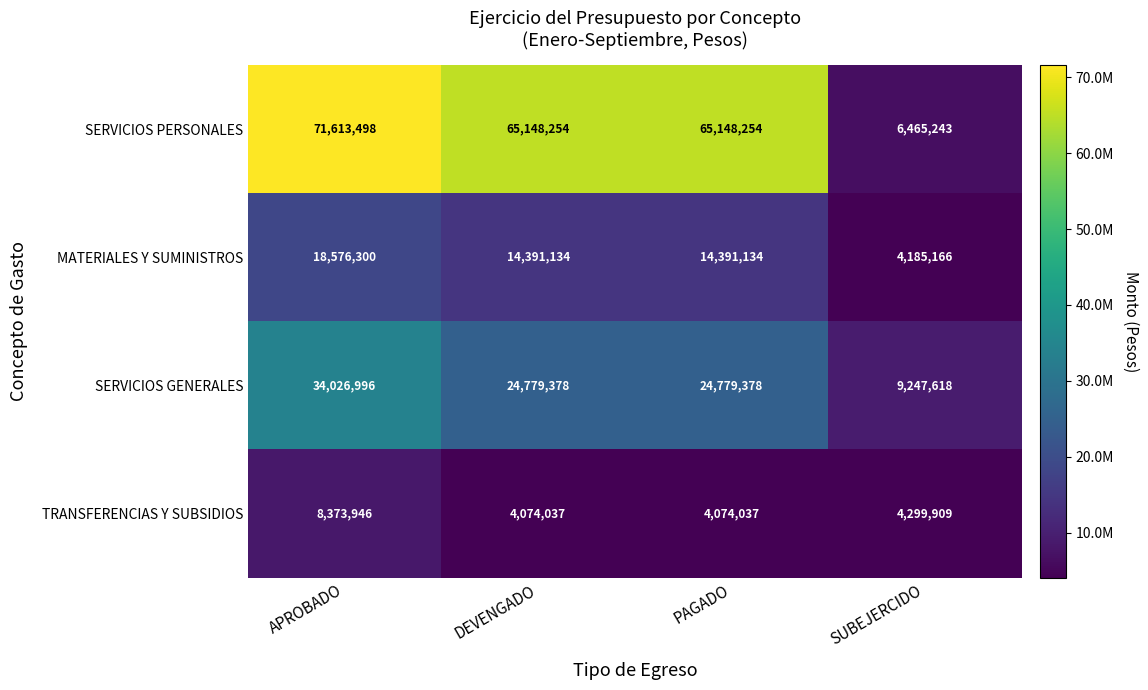

Reading left to right, what are all the values shown in this chart?

SERVICIOS PERSONALES: APROBADO=71613498	DEVENGADO=65148254	PAGADO=65148254	SUBEJERCIDO=6465243
MATERIALES Y SUMINISTROS: APROBADO=18576300	DEVENGADO=14391134	PAGADO=14391134	SUBEJERCIDO=4185166
SERVICIOS GENERALES: APROBADO=34026996	DEVENGADO=24779378	PAGADO=24779378	SUBEJERCIDO=9247618
TRANSFERENCIAS Y SUBSIDIOS: APROBADO=8373946	DEVENGADO=4074037	PAGADO=4074037	SUBEJERCIDO=4299909